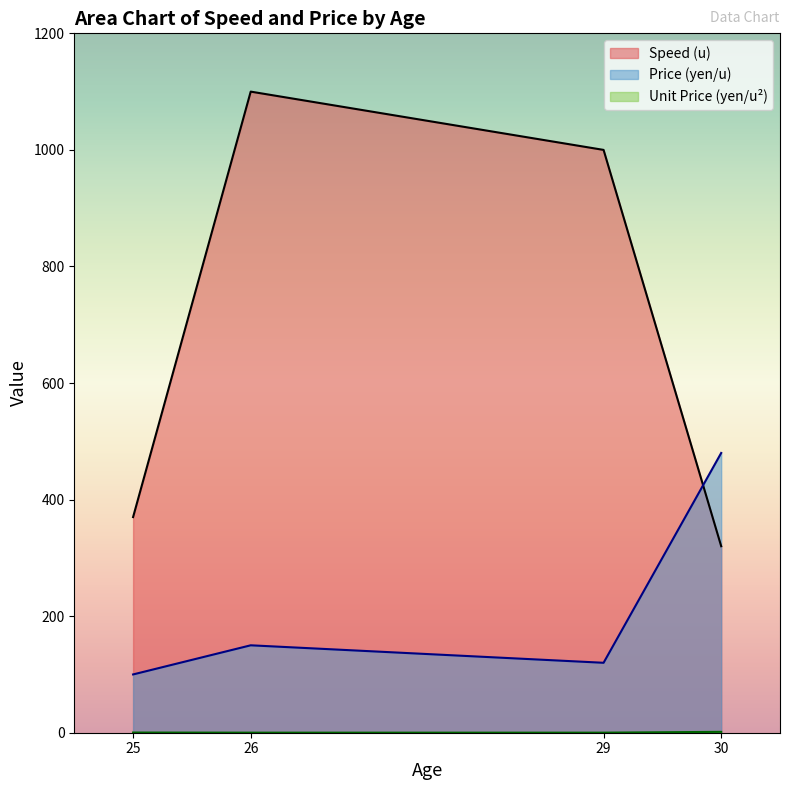

What position from the right is 25?

4